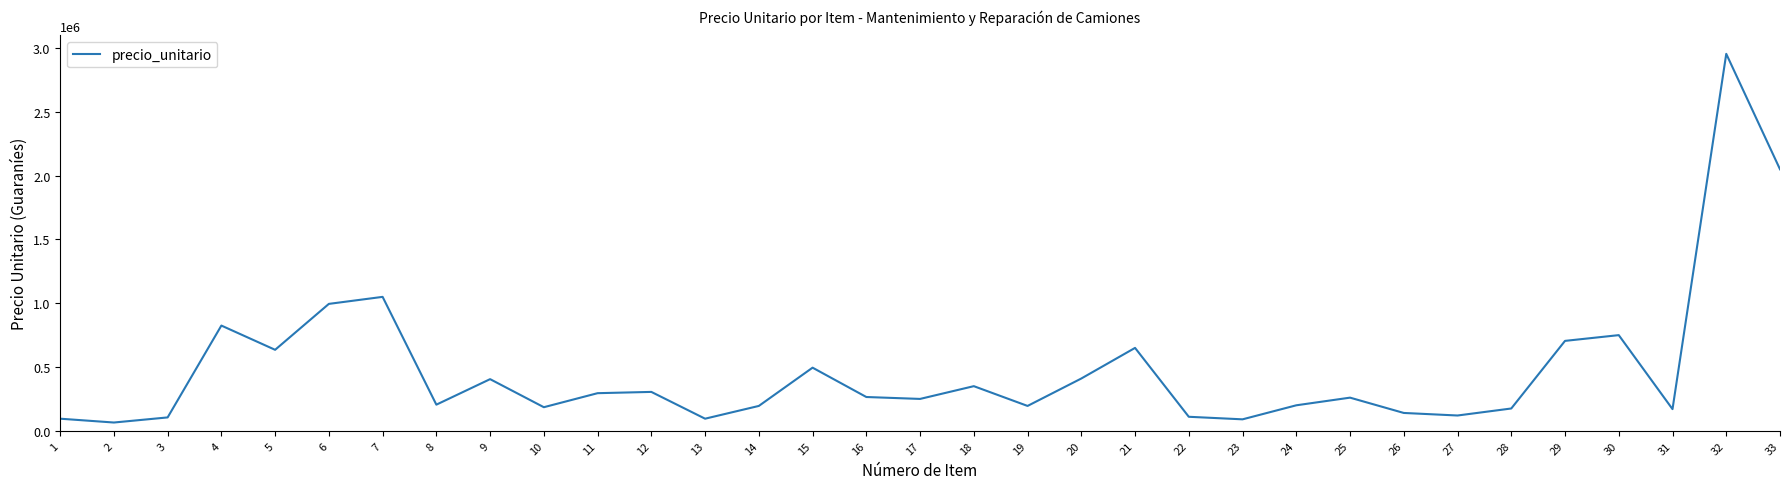

Which has a higher value, 9 or 31?

9